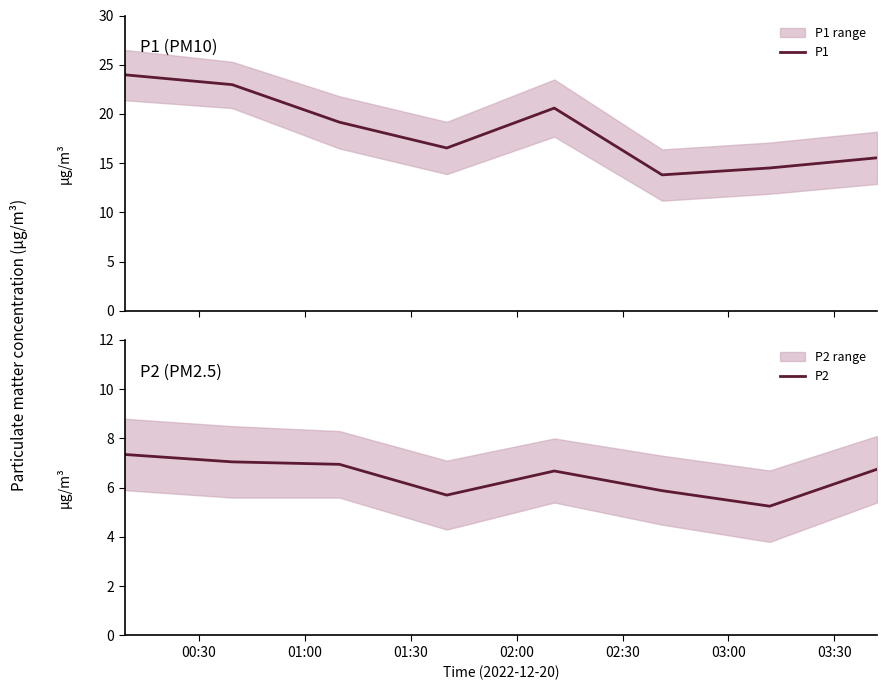

What is the lowest value of the P1 series?

13.8